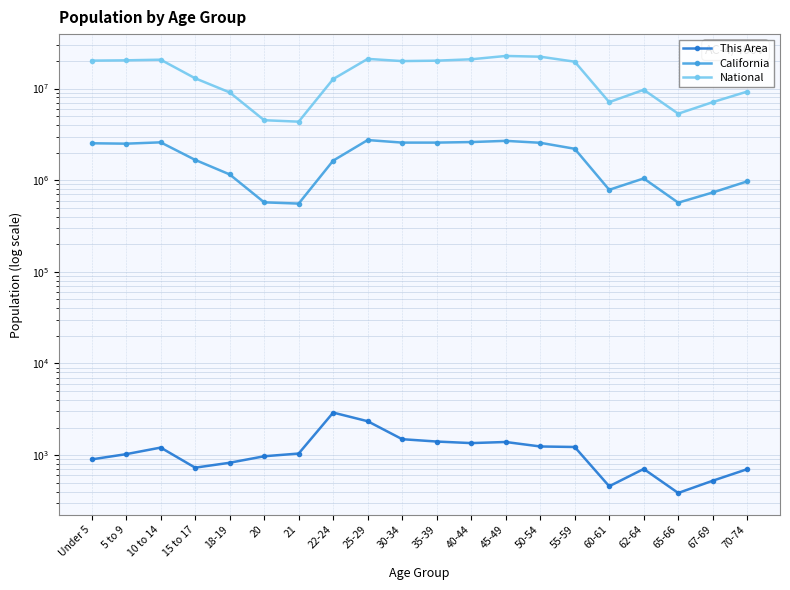

Is it true that California equals 4085669 at 35-39?

False